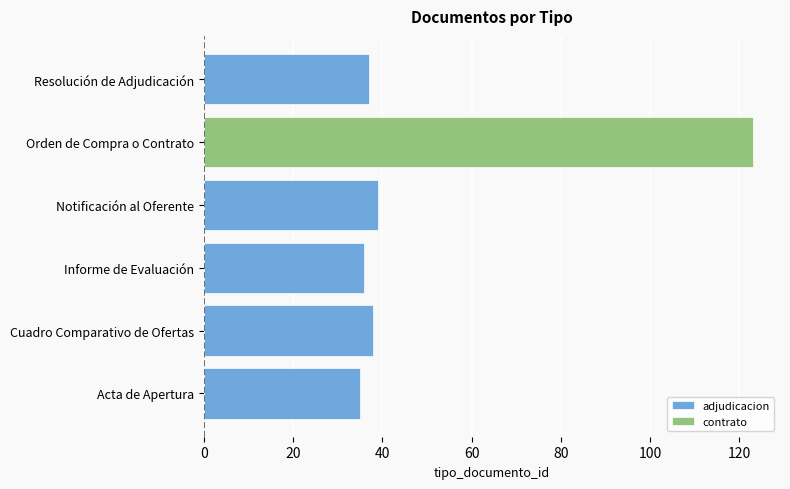

Which series has the largest total across all categories?

adjudicacion